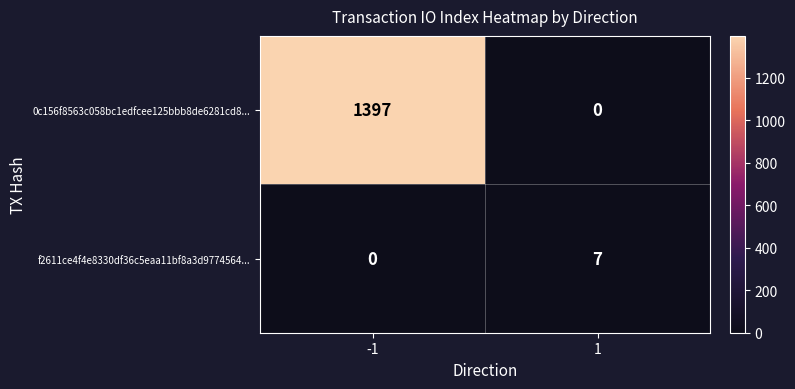

Count the number of data series in this chart.

2